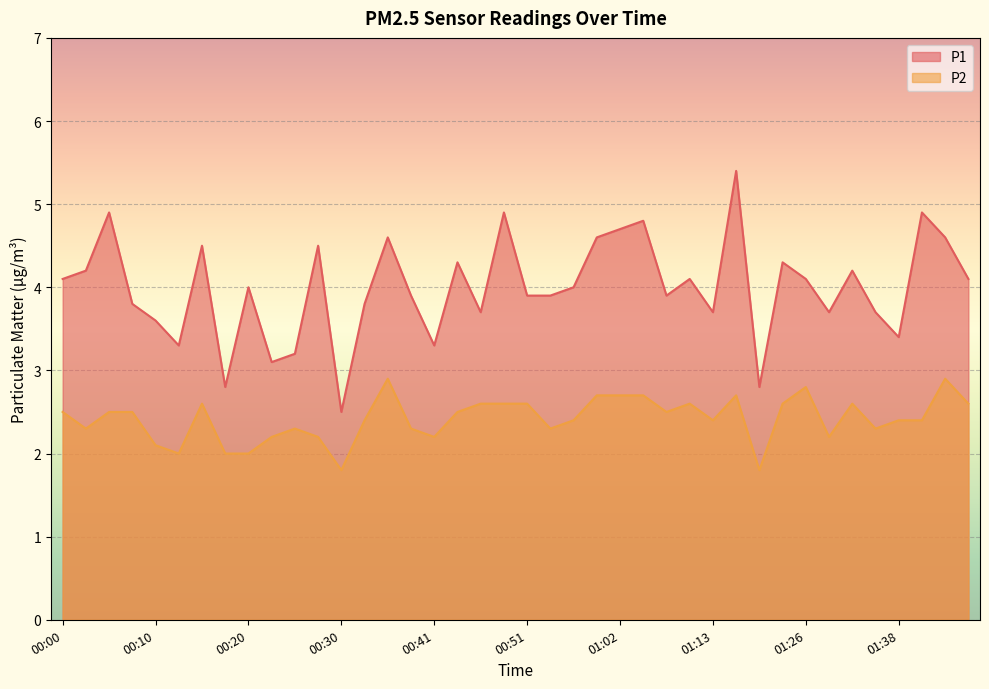

What are all the series names shown in the legend?

P1, P2